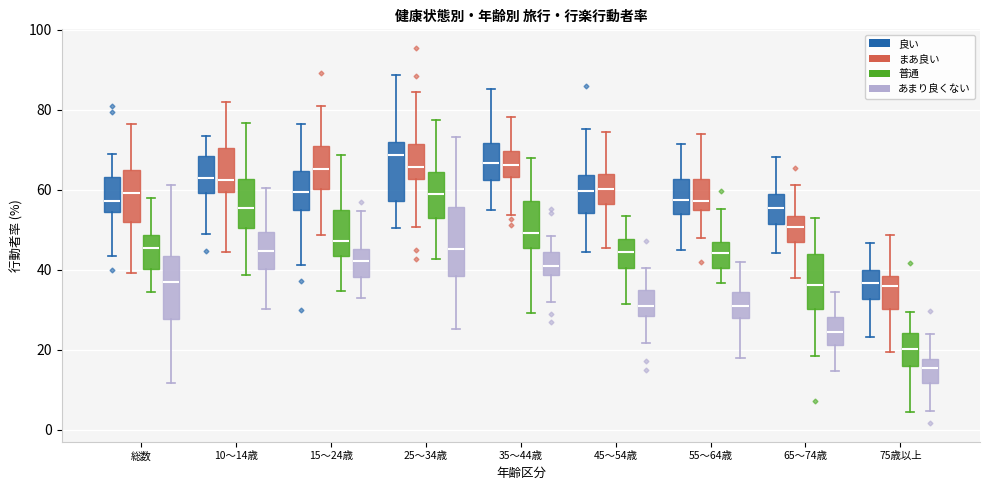

Reading left to right, transcribe this box plot: for each box, give where its median line is, the range the box spans, and where its two whiskers end, as read against the y-axis. The values are not printed on the chart, so give them approximately, as read against the axis.

総数 (良い): median 58, box 54 to 64, whiskers 44 to 68
総数 (まあ良い): median 60, box 52 to 66, whiskers 40 to 76
総数 (普通): median 46, box 40 to 48, whiskers 34 to 58
総数 (あまり良くない): median 36, box 28 to 44, whiskers 12 to 62
10～14歳 (良い): median 62, box 60 to 68, whiskers 48 to 74
10～14歳 (まあ良い): median 62, box 60 to 70, whiskers 44 to 82
10～14歳 (普通): median 56, box 50 to 62, whiskers 38 to 76
10～14歳 (あまり良くない): median 44, box 40 to 50, whiskers 30 to 60
15～24歳 (良い): median 60, box 56 to 64, whiskers 42 to 76
15～24歳 (まあ良い): median 66, box 60 to 70, whiskers 48 to 80
15～24歳 (普通): median 48, box 44 to 54, whiskers 34 to 68
15～24歳 (あまり良くない): median 42, box 38 to 46, whiskers 32 to 54
25～34歳 (良い): median 68, box 58 to 72, whiskers 50 to 88
25～34歳 (まあ良い): median 66, box 62 to 72, whiskers 50 to 84
25～34歳 (普通): median 58, box 54 to 64, whiskers 42 to 78
25～34歳 (あまり良くない): median 46, box 38 to 56, whiskers 26 to 74
35～44歳 (良い): median 66, box 62 to 72, whiskers 54 to 86
35～44歳 (まあ良い): median 66, box 64 to 70, whiskers 54 to 78
35～44歳 (普通): median 50, box 46 to 58, whiskers 30 to 68
35～44歳 (あまり良くない): median 42, box 38 to 44, whiskers 32 to 48
45～54歳 (良い): median 60, box 54 to 64, whiskers 44 to 76
45～54歳 (まあ良い): median 60, box 56 to 64, whiskers 46 to 74
45～54歳 (普通): median 44, box 40 to 48, whiskers 32 to 54
45～54歳 (あまり良くない): median 30, box 28 to 36, whiskers 22 to 40
55～64歳 (良い): median 58, box 54 to 62, whiskers 44 to 72
55～64歳 (まあ良い): median 58, box 54 to 62, whiskers 48 to 74
55～64歳 (普通): median 44, box 40 to 46, whiskers 36 to 56
55～64歳 (あまり良くない): median 30, box 28 to 34, whiskers 18 to 42
65～74歳 (良い): median 56, box 52 to 58, whiskers 44 to 68
65～74歳 (まあ良い): median 50, box 46 to 54, whiskers 38 to 62
65～74歳 (普通): median 36, box 30 to 44, whiskers 18 to 52
65～74歳 (あまり良くない): median 24, box 22 to 28, whiskers 14 to 34
75歳以上 (良い): median 36, box 32 to 40, whiskers 24 to 46
75歳以上 (まあ良い): median 36, box 30 to 38, whiskers 20 to 48
75歳以上 (普通): median 20, box 16 to 24, whiskers 4 to 30
75歳以上 (あまり良くない): median 16, box 12 to 18, whiskers 4 to 24